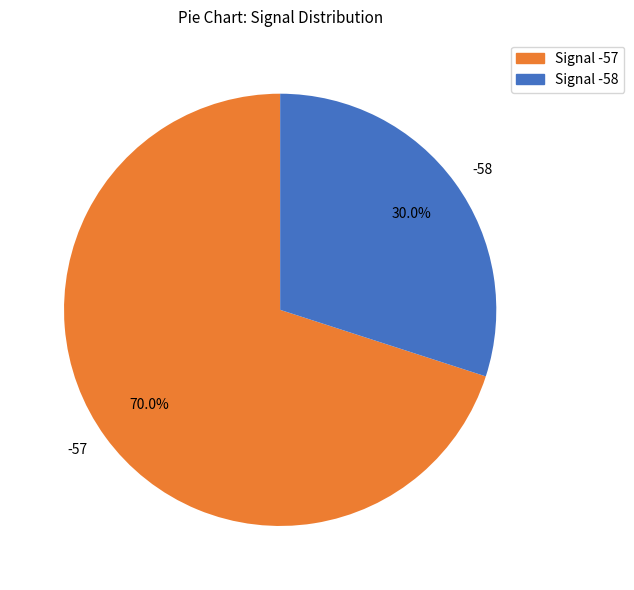

To the nearest percent, what is the average slice percentage?

50%